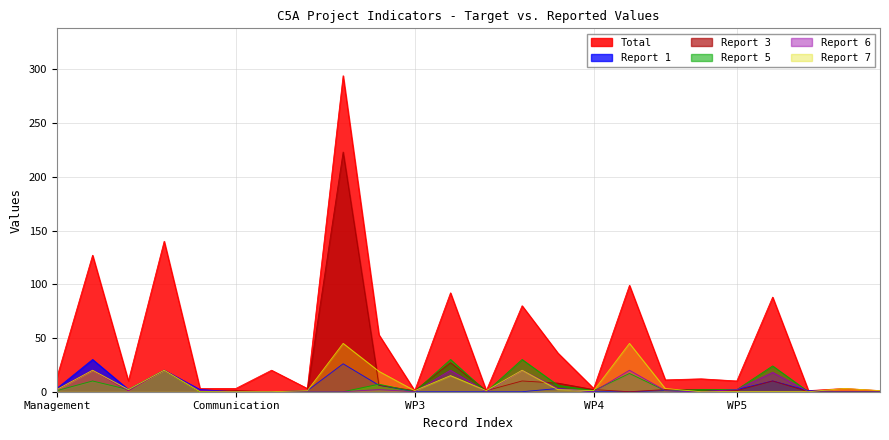

How many values in Report 7 are above zero?

17